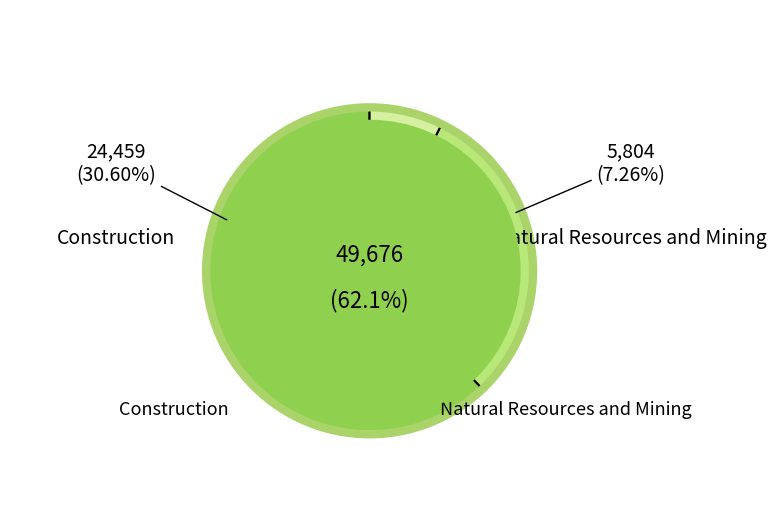

The Manufacturing slice represents 54% of the pie. True or false?

False